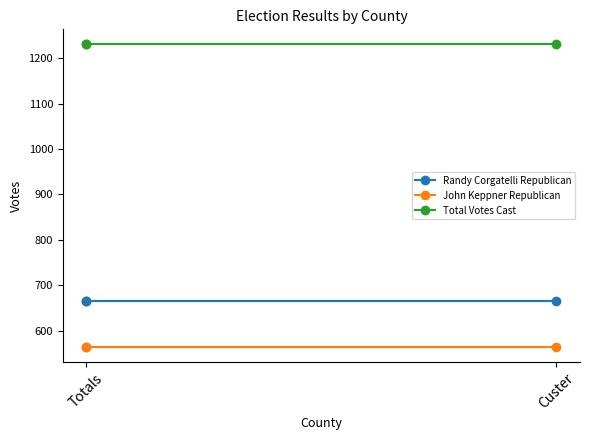

Is it true that Randy Corgatelli Republican equals 666 at Totals?

True